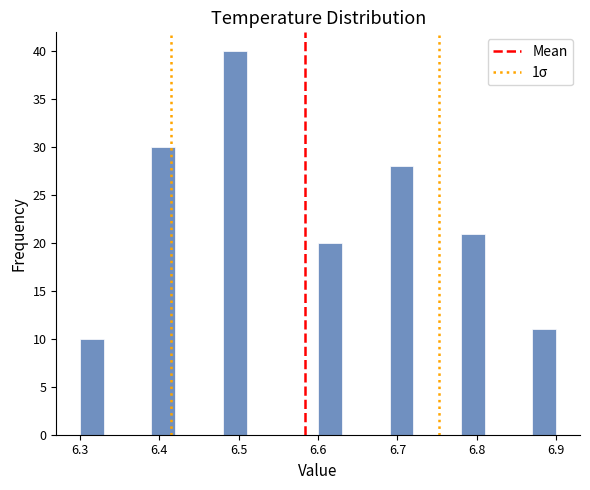

Read against the x-axis, roughly where is the centre of the tallest bar?

6.50